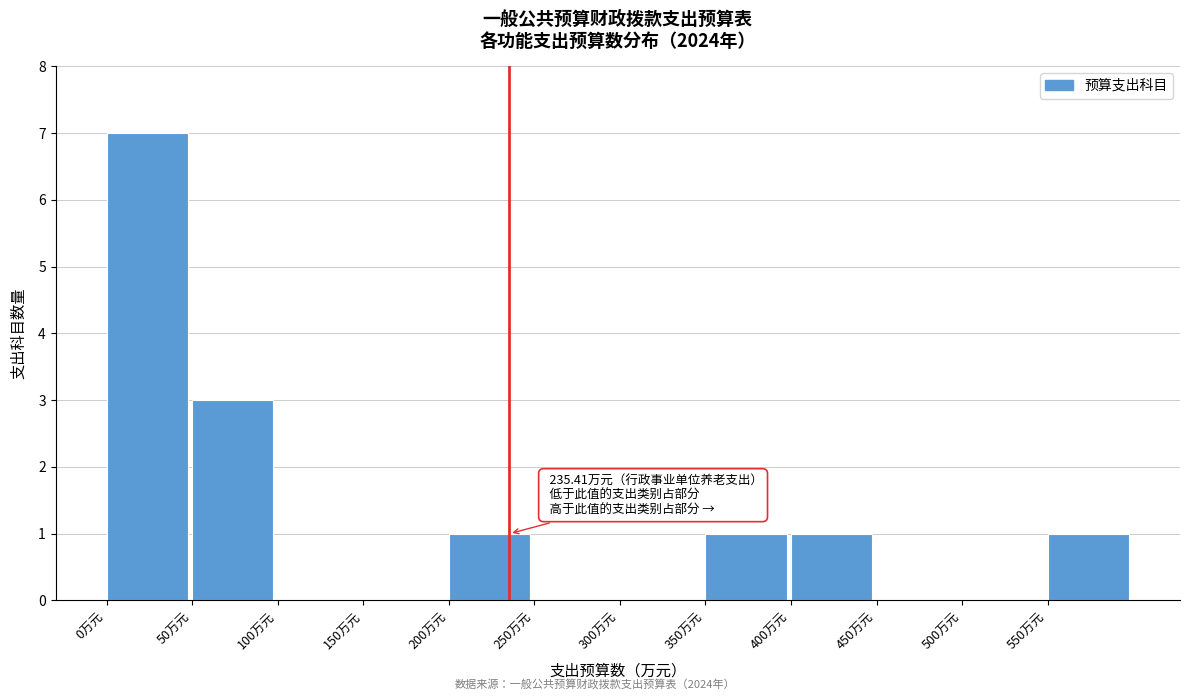

Which range on the x-axis has the tallest bar?

0 to 50